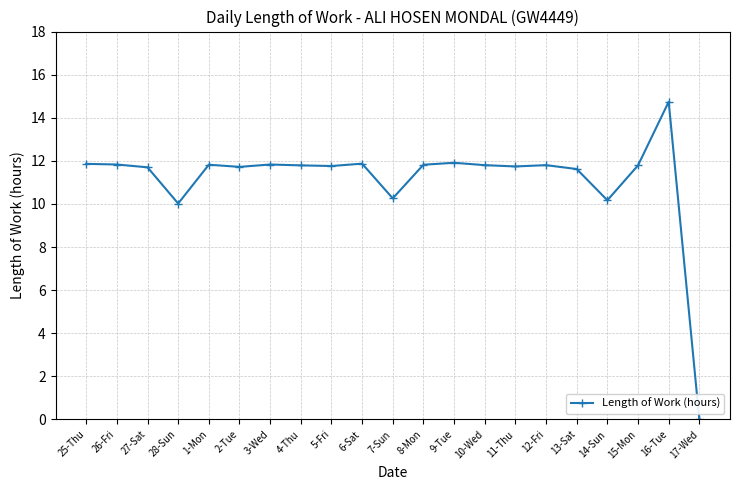

Is it true that the value at 11-Thu is 11.7?

True